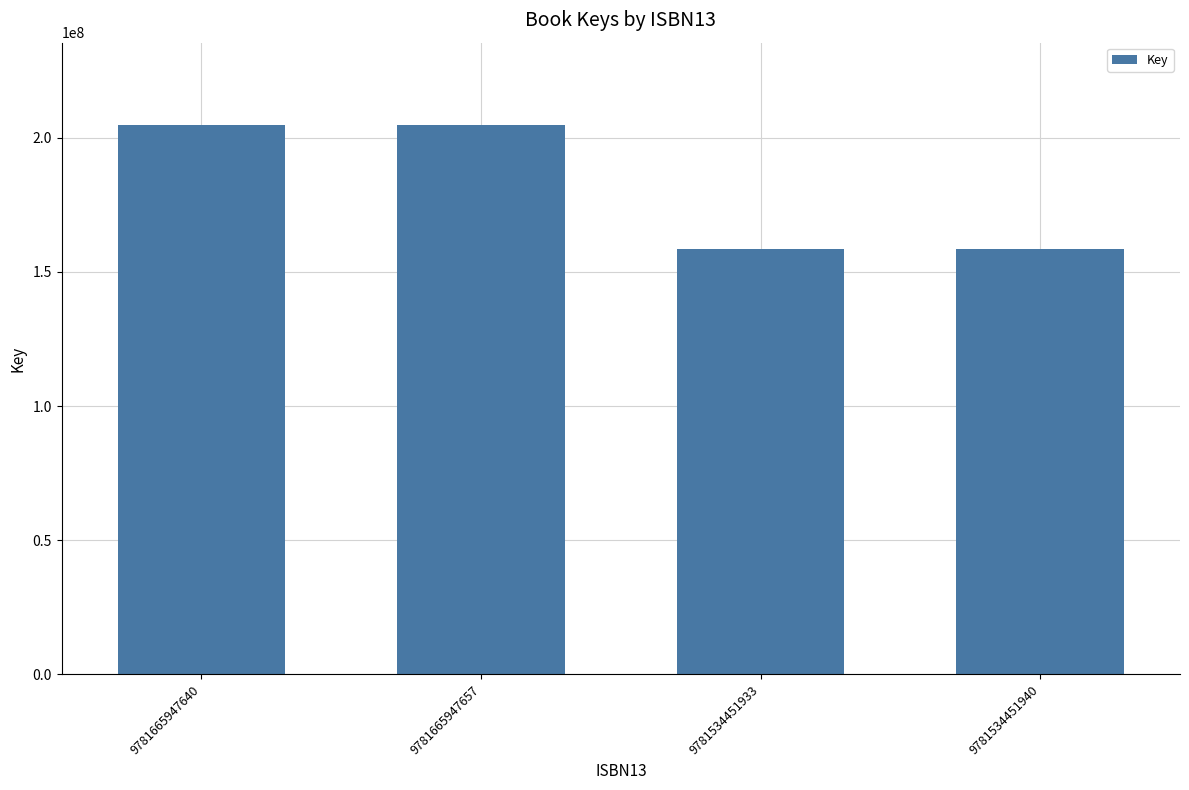

Count the values in the range 158492642 to 204701116.

4